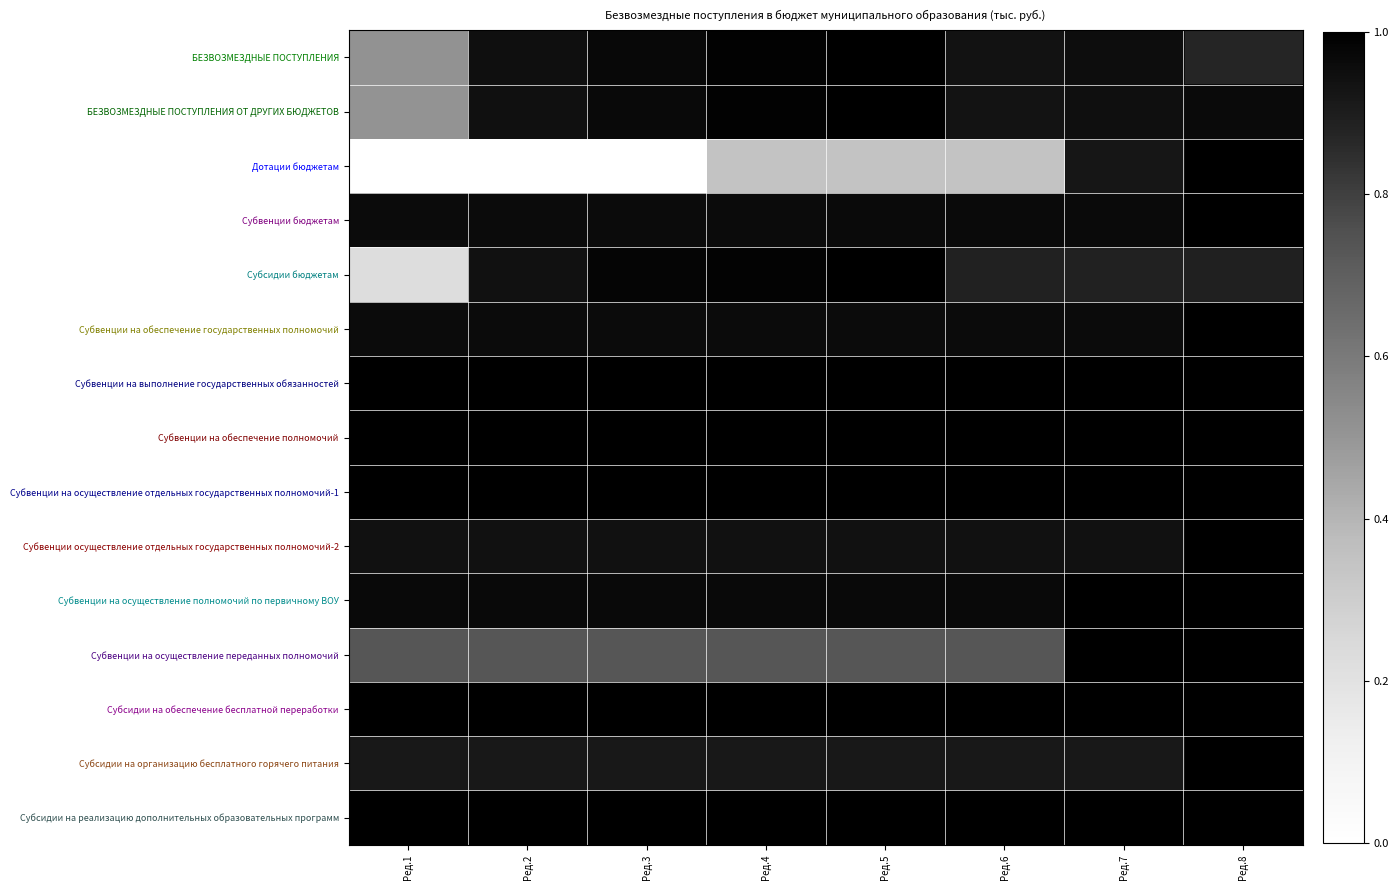

At how many categories does at least one series exceed 0?

8